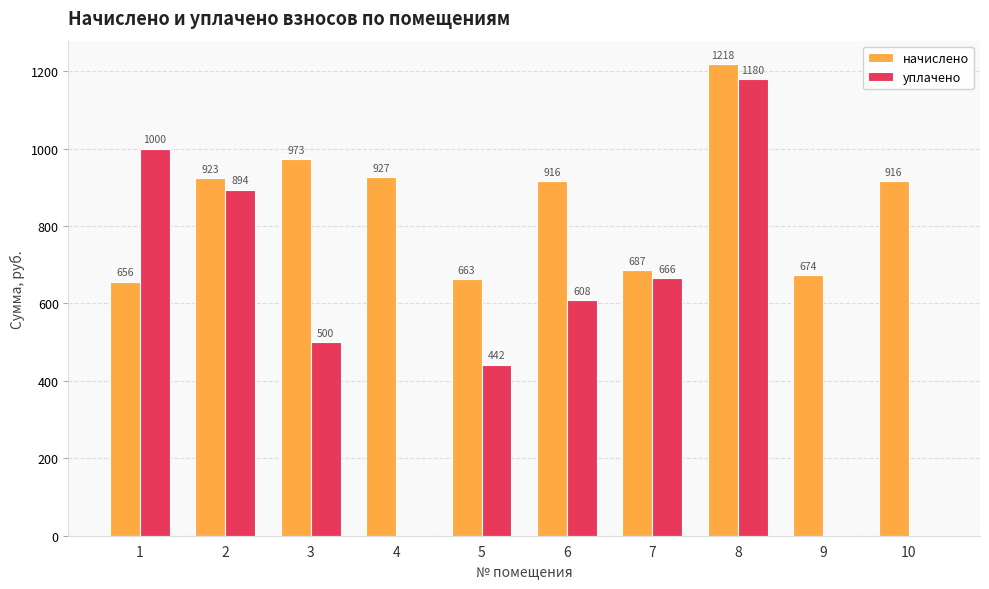

Are the bars horizontal?

No